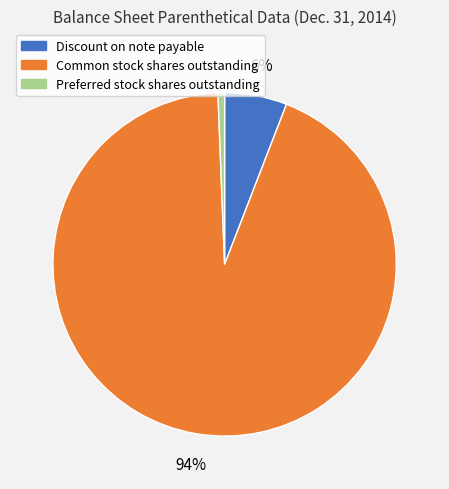

Which category has the smallest portion of the pie?

Preferred stock shares outstanding